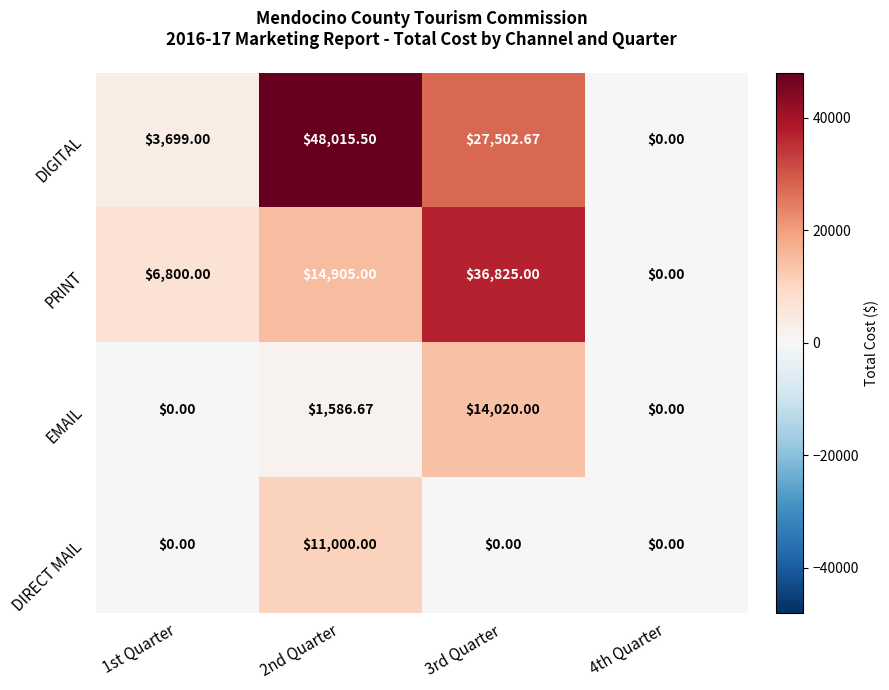

Between 2nd Quarter and 3rd Quarter, which series saw the biggest shift?

PRINT